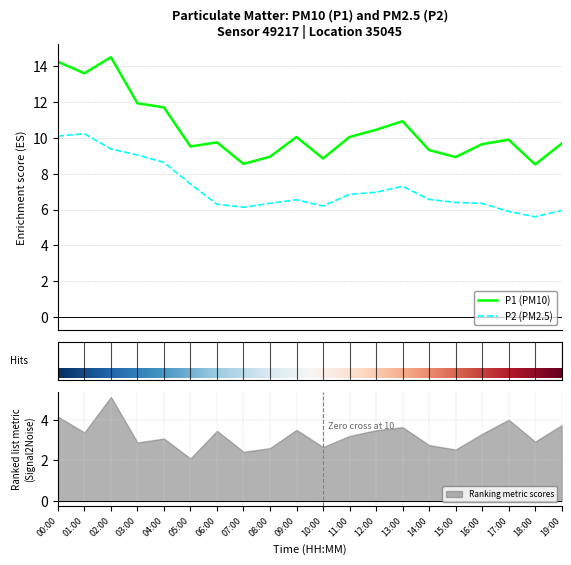

True or false: P1 (PM10) and P2 (PM2.5) intersect in this chart.

False